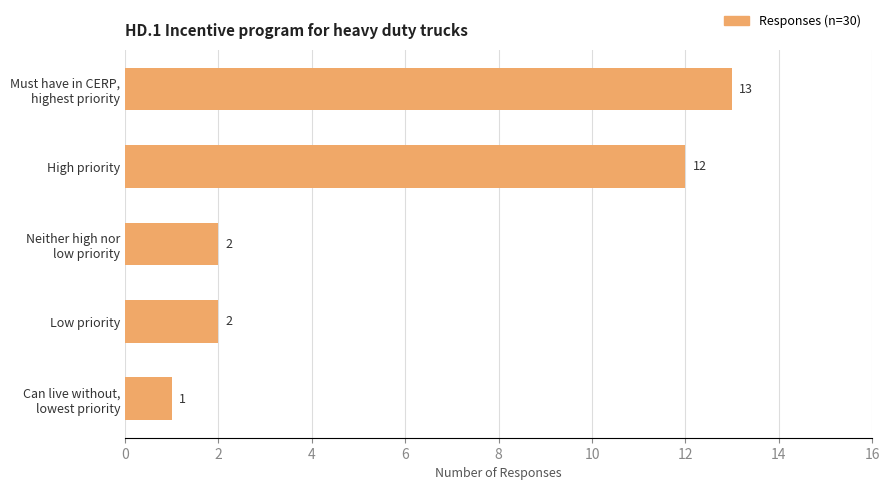

How many categories are shown in the chart?

5